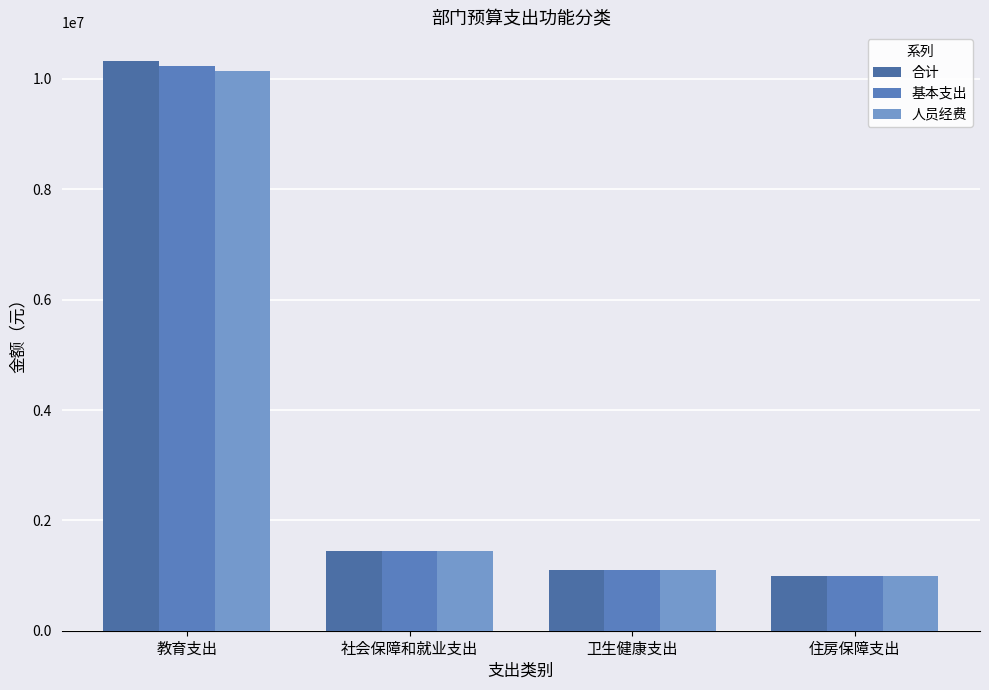

Reading left to right, list all the values displayed in this chart.

合计: 教育支出=10329350.6	社会保障和就业支出=1447399.1	卫生健康支出=1103001.2	住房保障支出=988233.1
基本支出: 教育支出=10229350.6	社会保障和就业支出=1447399.1	卫生健康支出=1103001.2	住房保障支出=988233.1
人员经费: 教育支出=10136166.6	社会保障和就业支出=1447399.1	卫生健康支出=1103001.2	住房保障支出=988233.1